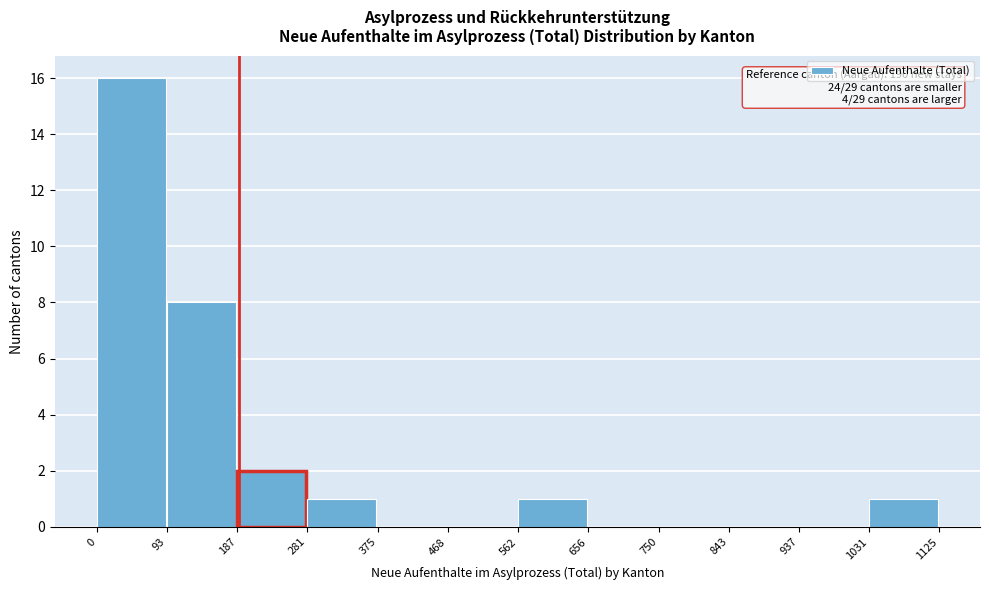

Which range on the x-axis has the tallest bar?

0 to 93